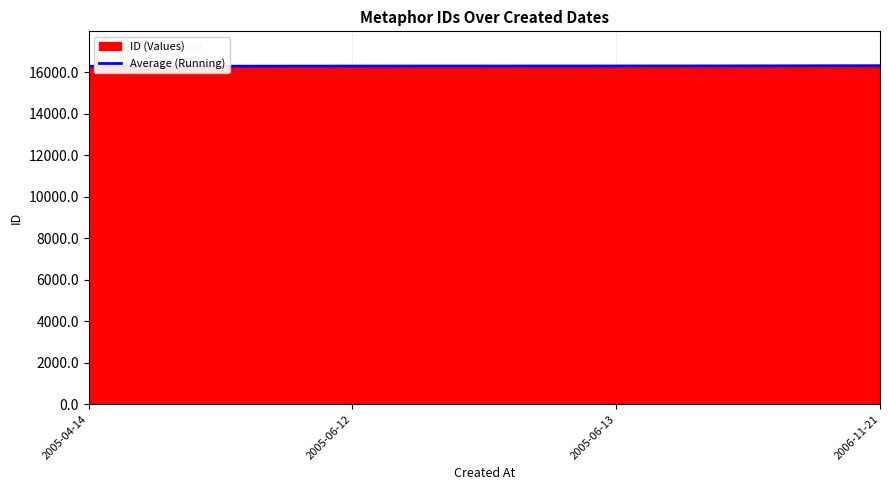

What is the lowest value of the Average (Running) series?

16276.0